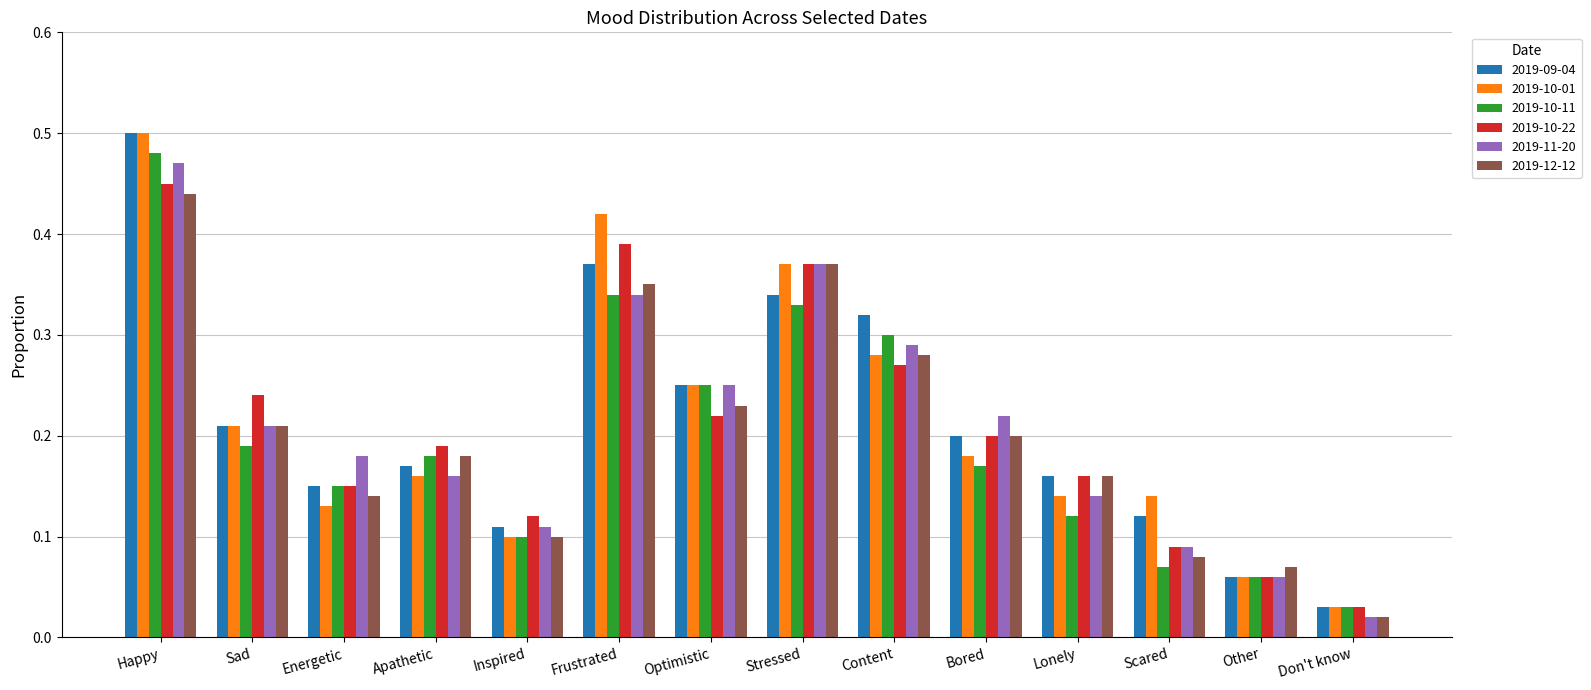

Where is 2019-10-22 nearest to the value 0?

Don't know